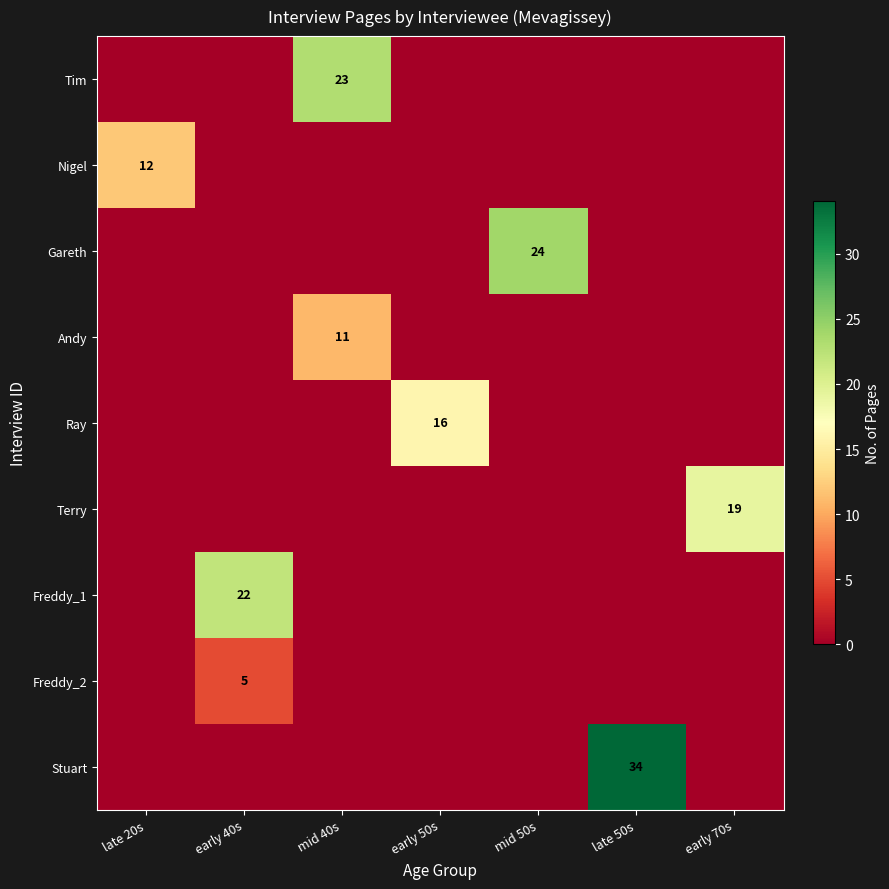

Which category has the lowest value across all series?

late 20s